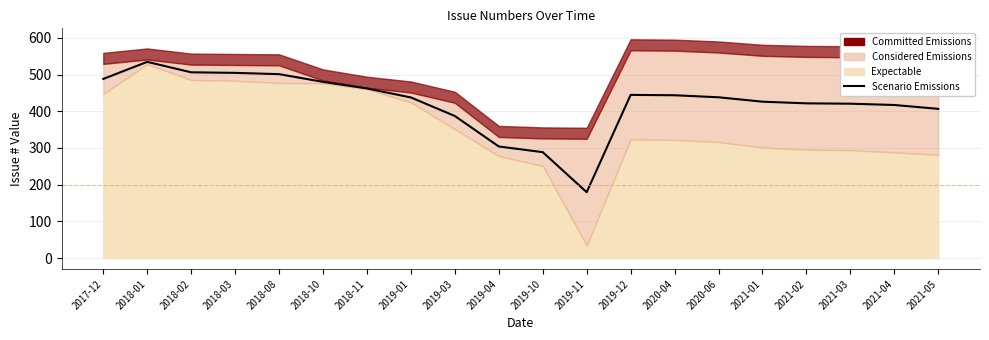

How many lines are shown in the chart?

1